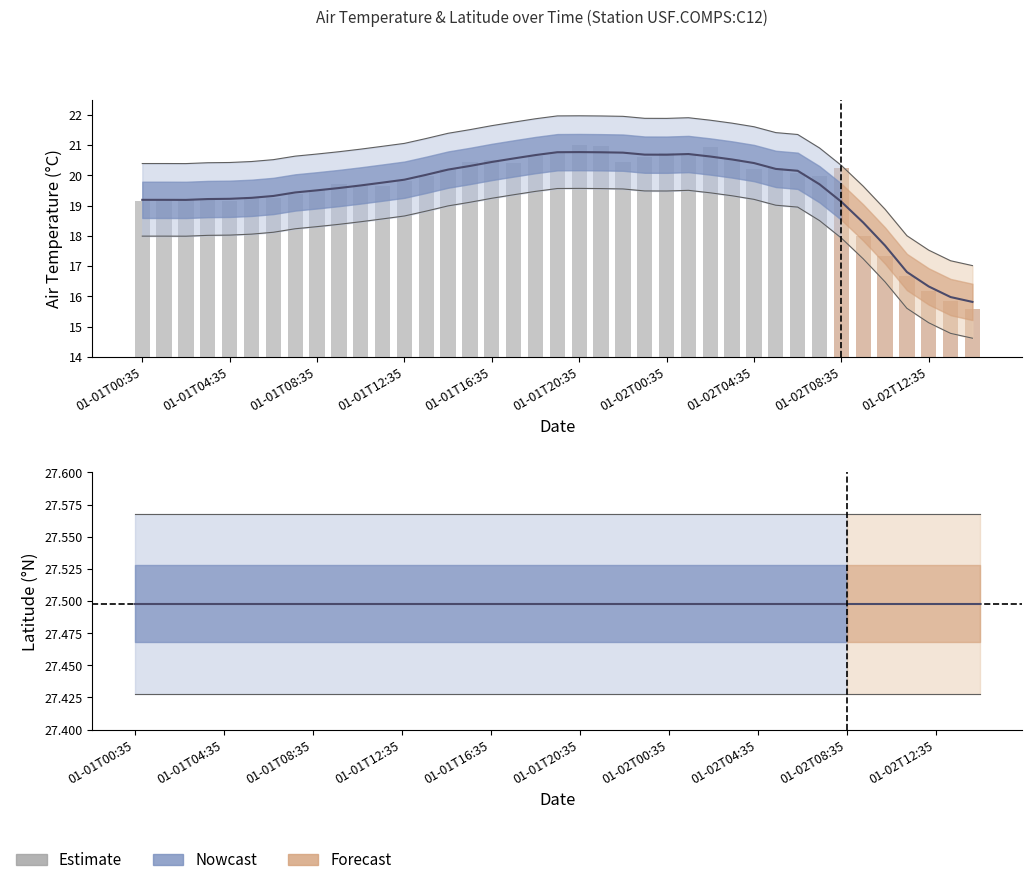

Rank the categories by value from lowest to highest.

2024-01-02T14:35, 2024-01-02T13:35, 2024-01-02T12:35, 2024-01-02T11:35, 2024-01-02T10:35, 2024-01-02T09:35, 2024-01-01T04:35, 2024-01-01T00:35, 2024-01-01T01:35, 2024-01-01T03:35, 2024-01-01T02:35, 2024-01-01T06:35, 2024-01-01T05:35, 2024-01-01T07:35, 2024-01-01T08:35, 2024-01-01T11:35, 2024-01-01T10:35, 2024-01-01T09:35, 2024-01-01T12:35, 2024-01-02T07:35, 2024-01-01T13:35, 2024-01-02T06:35, 2024-01-01T14:35, 2024-01-02T04:35, 2024-01-02T05:35, 2024-01-02T08:35, 2024-01-01T17:35, 2024-01-01T22:35, 2024-01-01T15:35, 2024-01-01T16:35, 2024-01-02T03:35, 2024-01-01T23:35, 2024-01-01T18:35, 2024-01-02T01:35, 2024-01-02T00:35, 2024-01-01T19:35, 2024-01-02T02:35, 2024-01-01T21:35, 2024-01-01T20:35